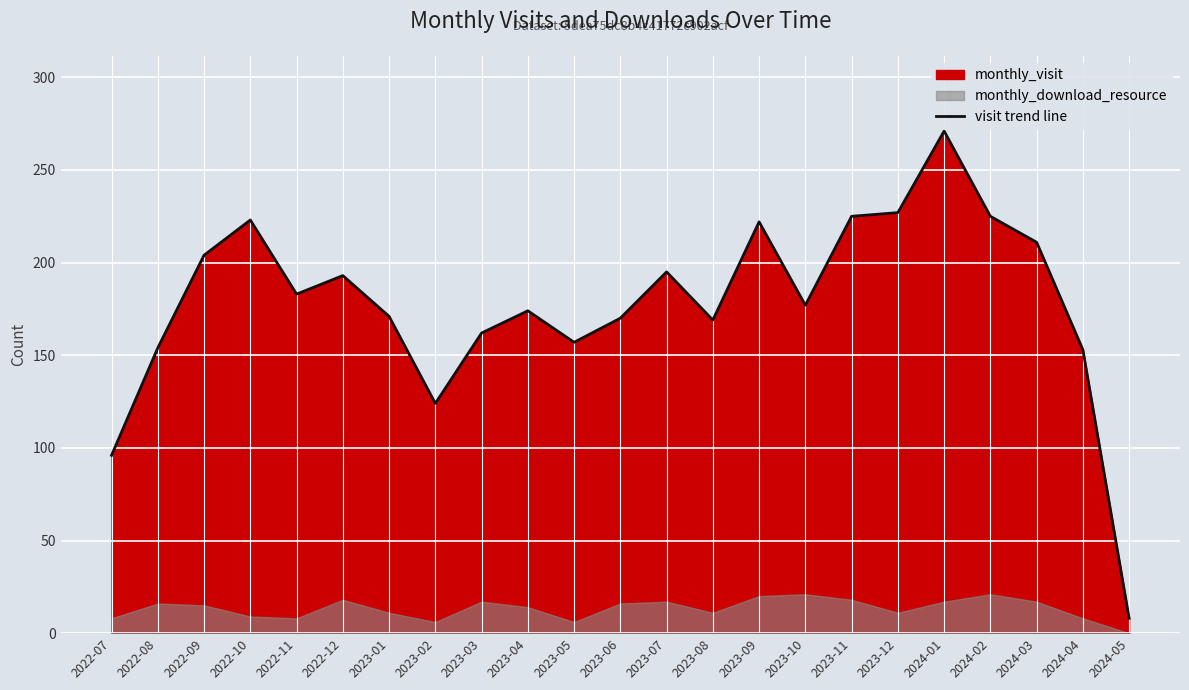

List the labels in order of value, largest first.

2024-01, 2023-12, 2023-11, 2024-02, 2022-10, 2023-09, 2024-03, 2022-09, 2023-07, 2022-12, 2022-11, 2023-10, 2023-04, 2023-01, 2023-06, 2023-08, 2023-03, 2023-05, 2022-08, 2024-04, 2023-02, 2022-07, 2024-05